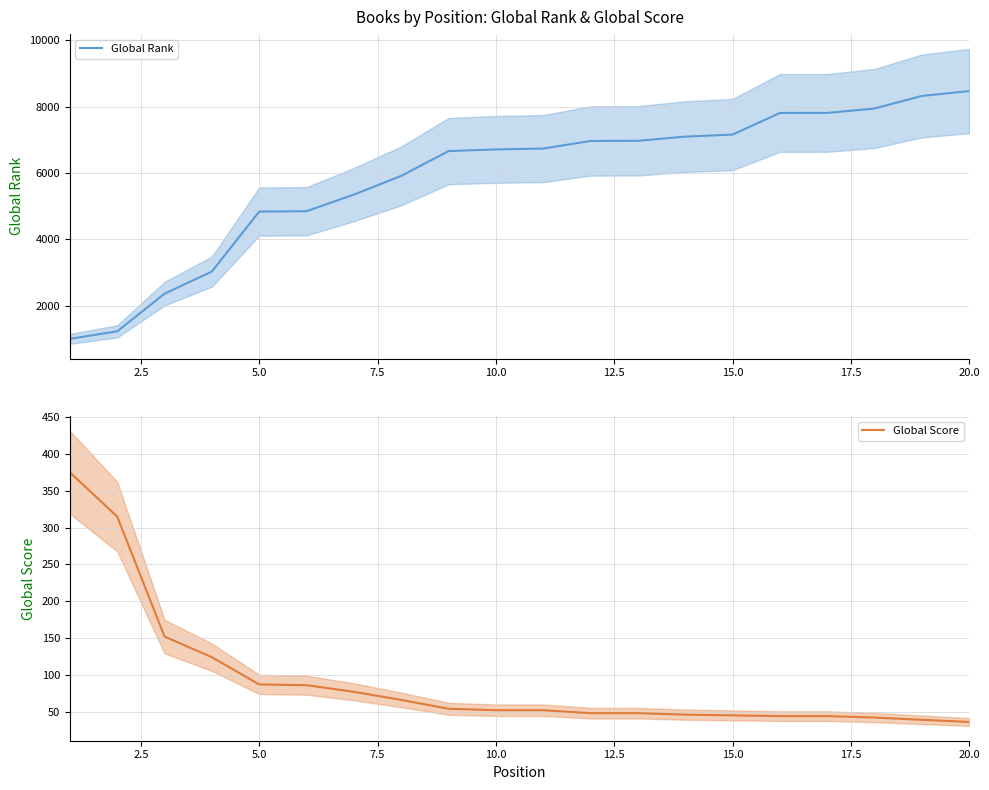

What is the lowest value of the Global Rank series?

1004